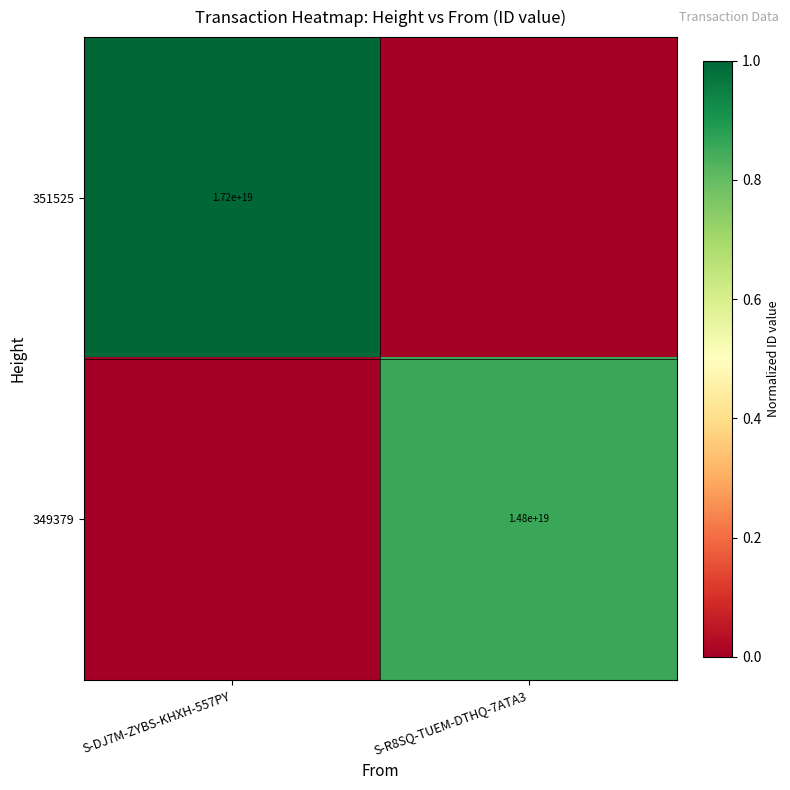

The value of 349379 at S-R8SQ-TUEM-DTHQ-7ATA3 is 4358010860711095808. True or false?

False